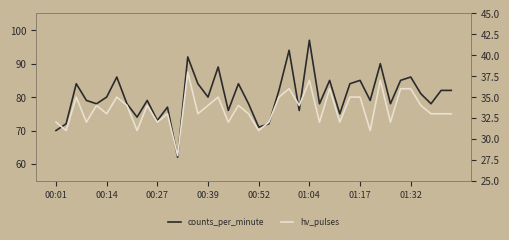

Read the hv_pulses value at 28.

32